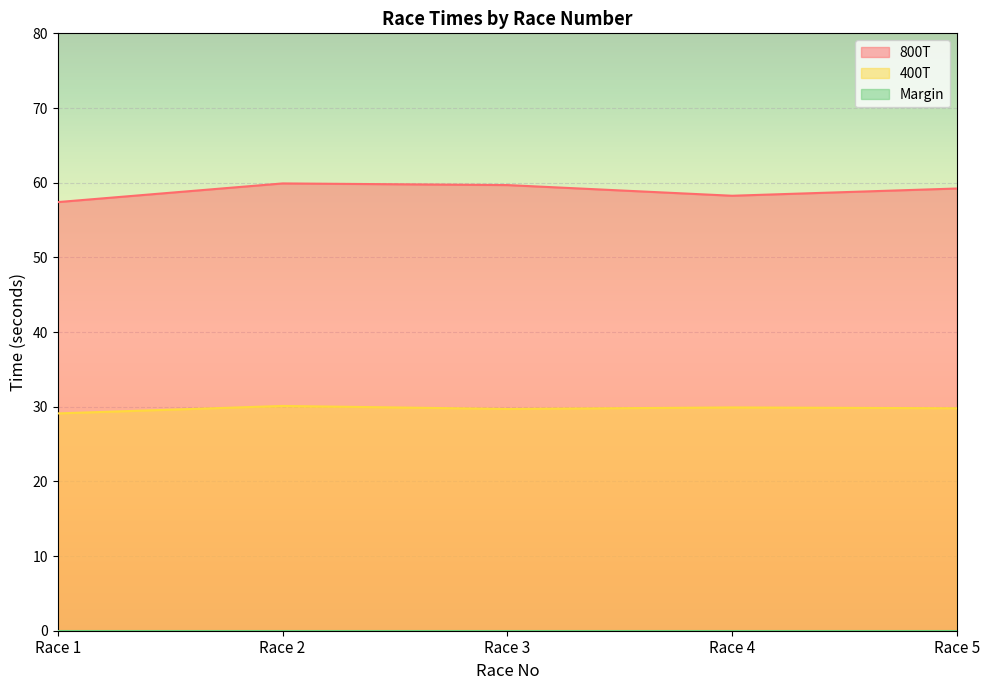

Which series changed the most between Race 1 and Race 5?

800T